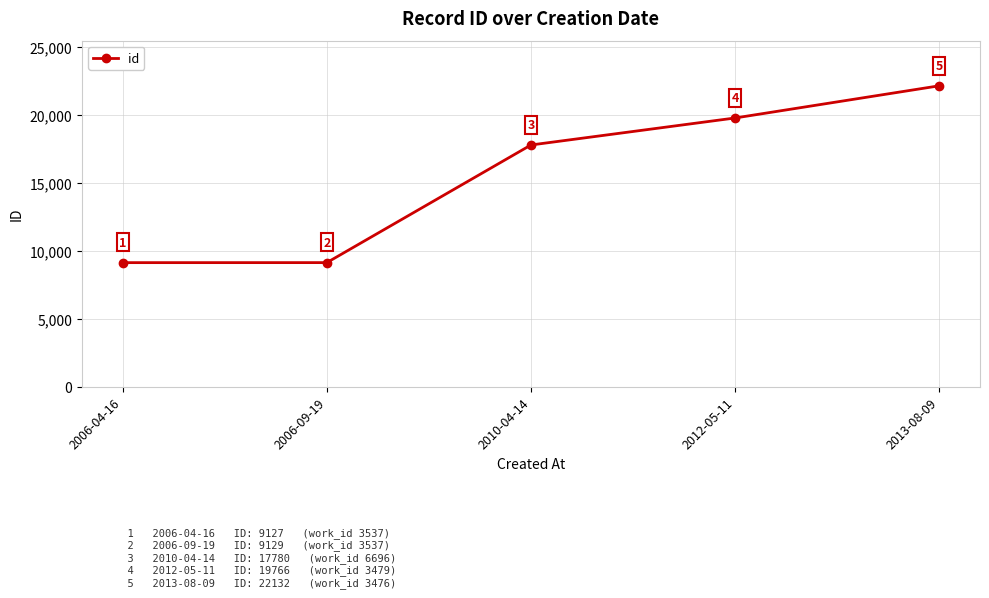

What is the ratio of the value at 2006-04-16 to the value at 2013-08-09?

0.4